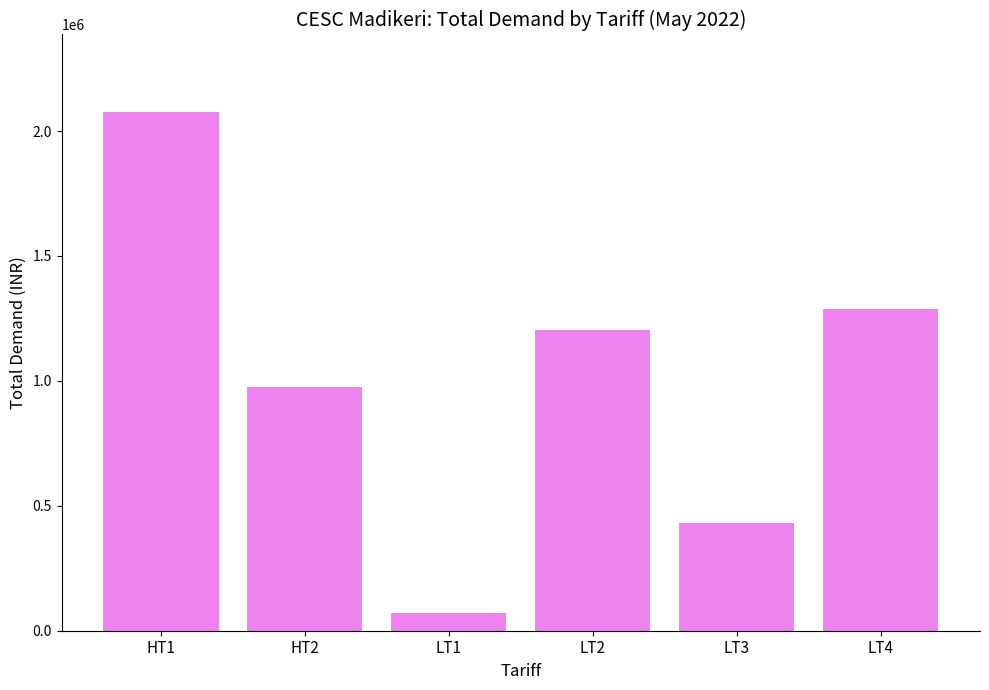

How many bars are there in total?

6